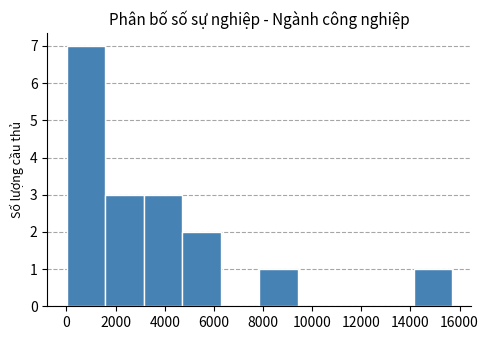

Reading left to right, transcribe this chart: for each bar, give the range it covers on the x-axis and its height. Neither the bar edges nor the heights are printed on the chart, so give them approximately, as read against the axes.

0 to 1600: 7
1600 to 3200: 3
3200 to 4800: 3
4800 to 6200: 2
6200 to 7800: 0
7800 to 9400: 1
9400 to 11000: 0
11000 to 12600: 0
12600 to 14200: 0
14200 to 15600: 1